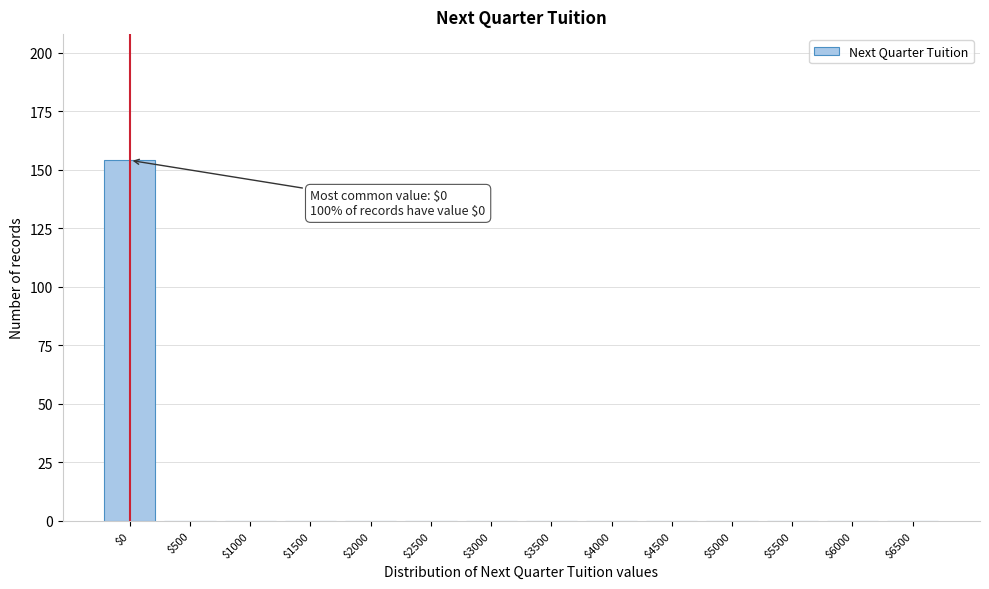

What is the maximum value shown in the chart?

154